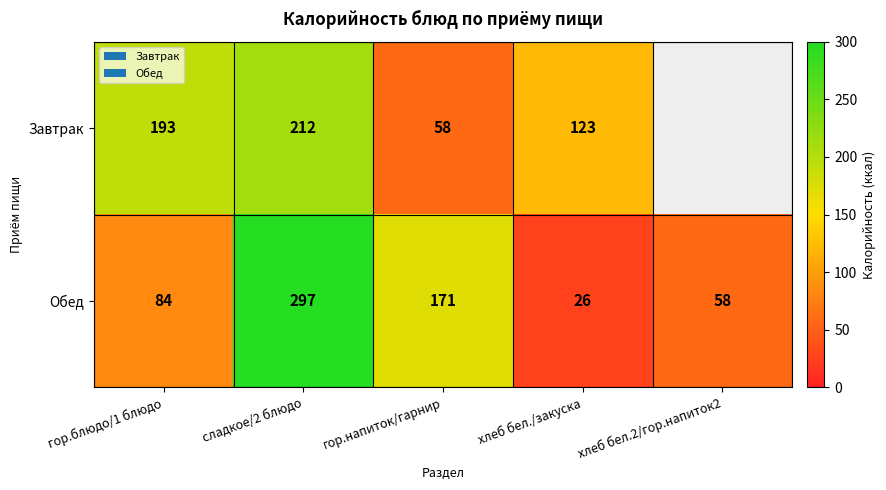

At which label is Обед closest to 161?

гор.напиток/гарнир